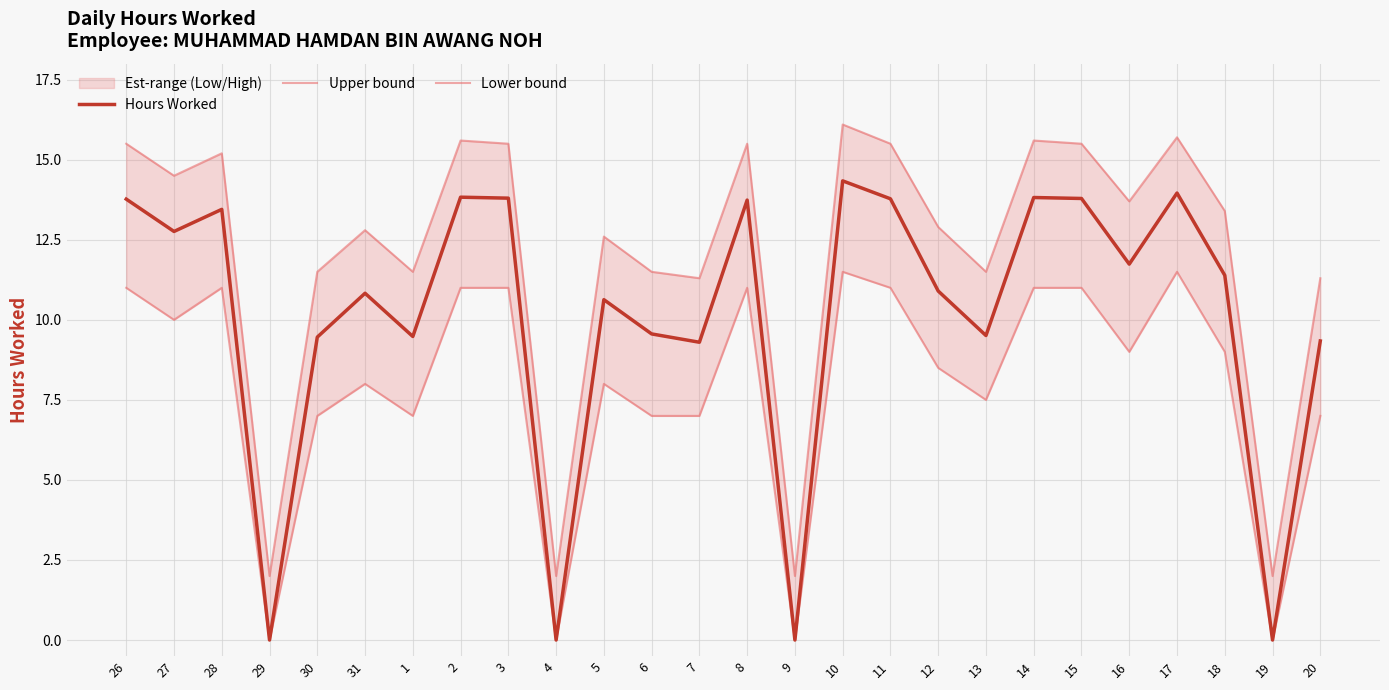

What is the maximum value for Hours Worked?

14.3